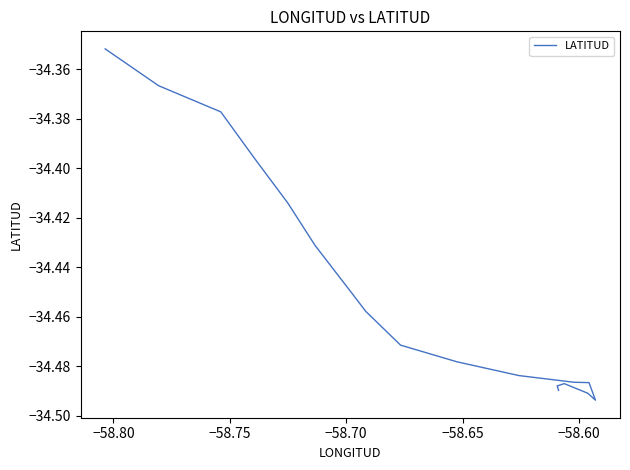

What is the smallest value displayed?

-34.5